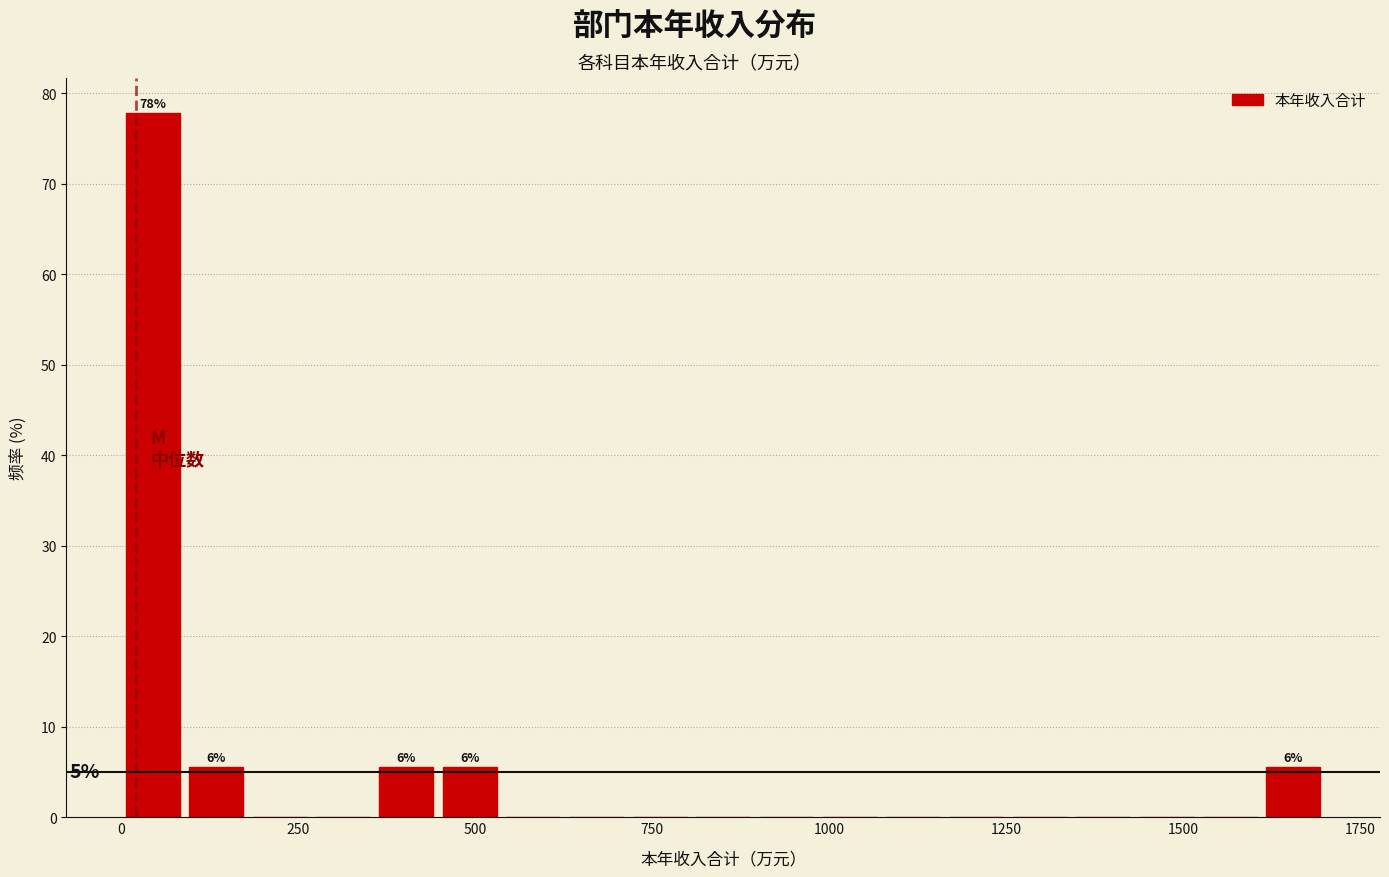

Read against the x-axis, roughly where is the centre of the tallest bar?

50